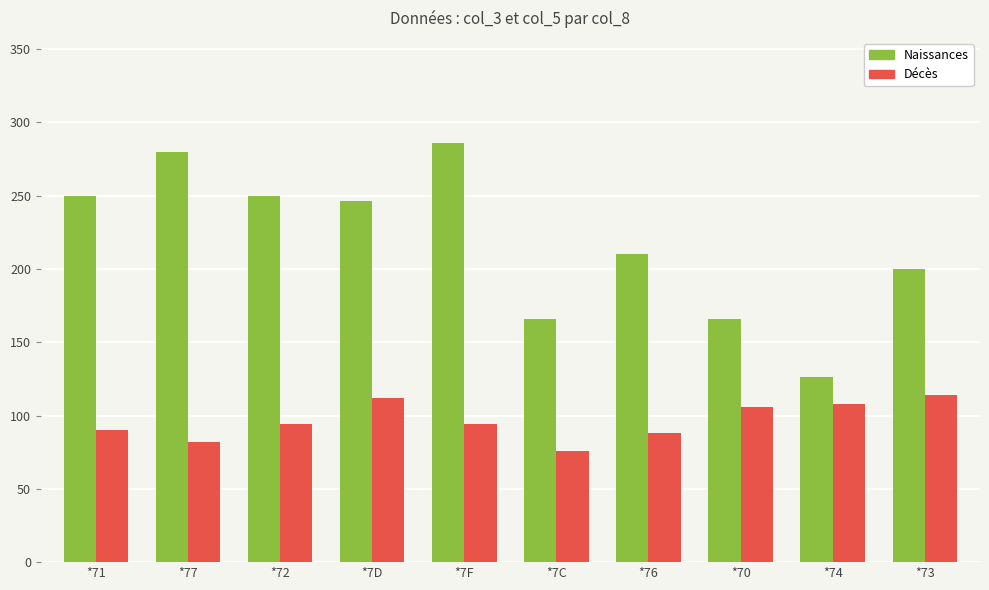

Are the bars grouped side by side (vs. stacked)?

Yes